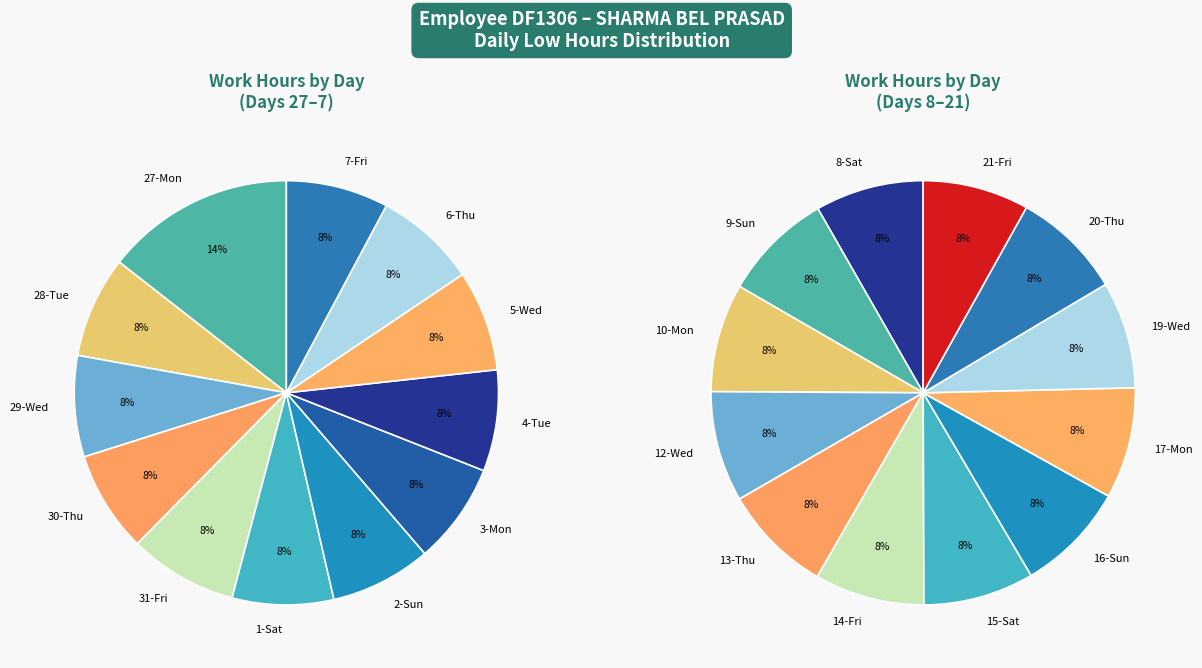

What is the largest slice in the pie chart?

27-Mon